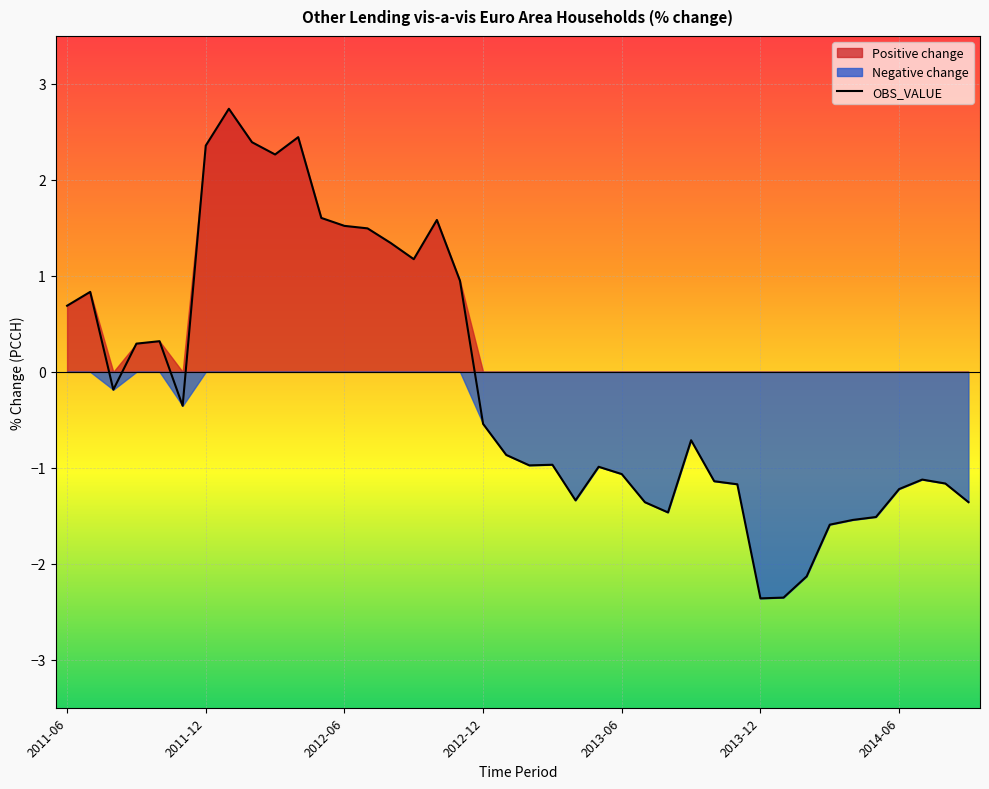

Reading left to right, list all the values displayed in this chart.

0.7	0.8	-0.2	0.3	0.3	-0.4	2.4	2.7	2.4	2.3	2.4	1.6	1.5	1.5	1.3	1.2	1.6	0.9	-0.5	-0.9	-1.0	-1.0	-1.3	-1.0	-1.1	-1.4	-1.5	-0.7	-1.1	-1.2	-2.4	-2.4	-2.1	-1.6	-1.5	-1.5	-1.2	-1.1	-1.2	-1.4